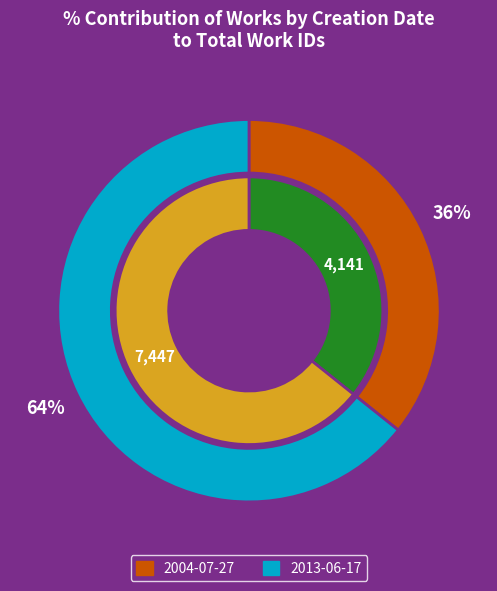

How many segments does this pie chart have?

2